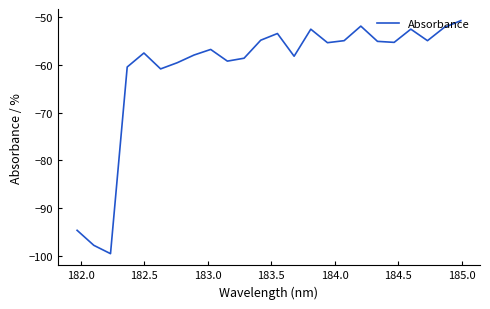

What is the maximum value shown in the chart?

-50.7